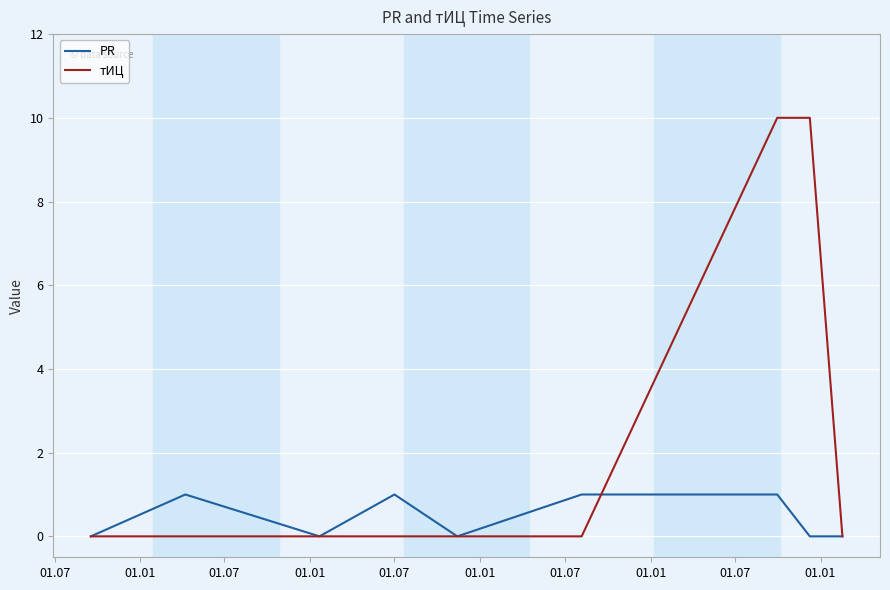

Which series has the largest total across all categories?

тИЦ